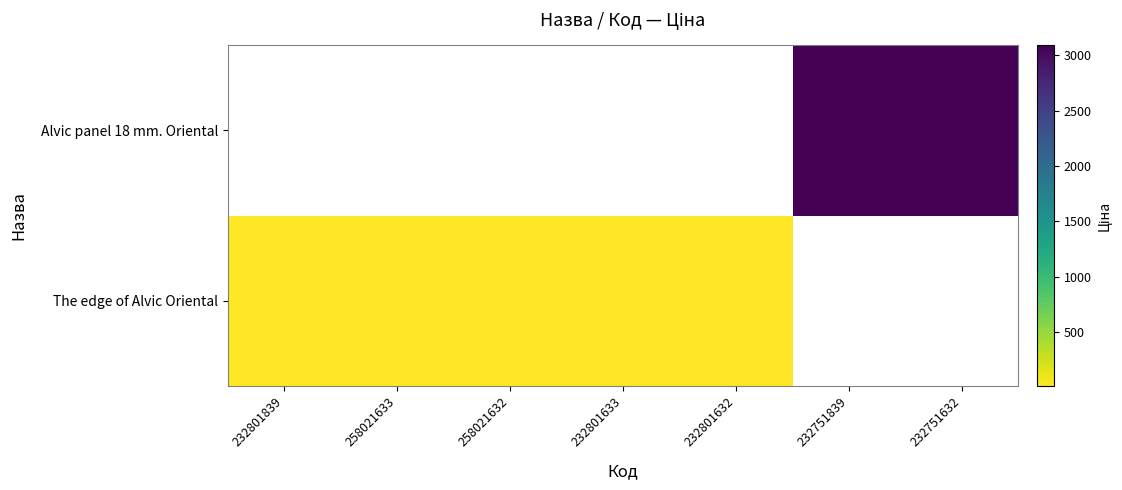

What is the maximum value for The edge of Alvic Oriental?

27.0